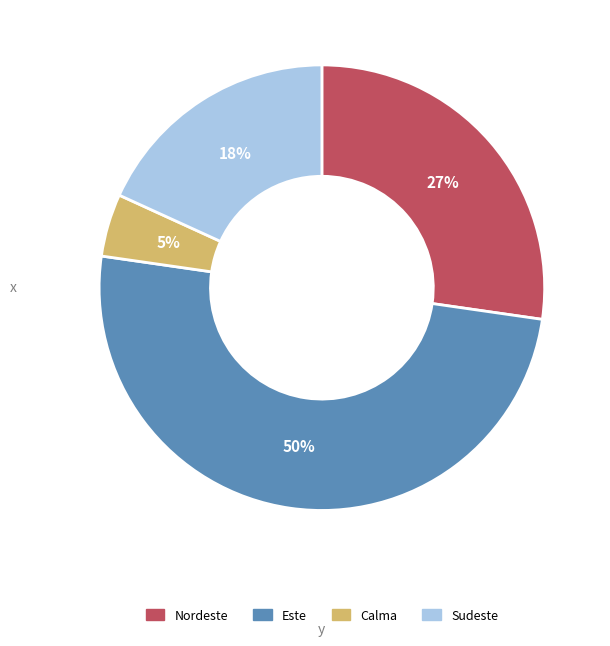

Which slice is the largest?

Este